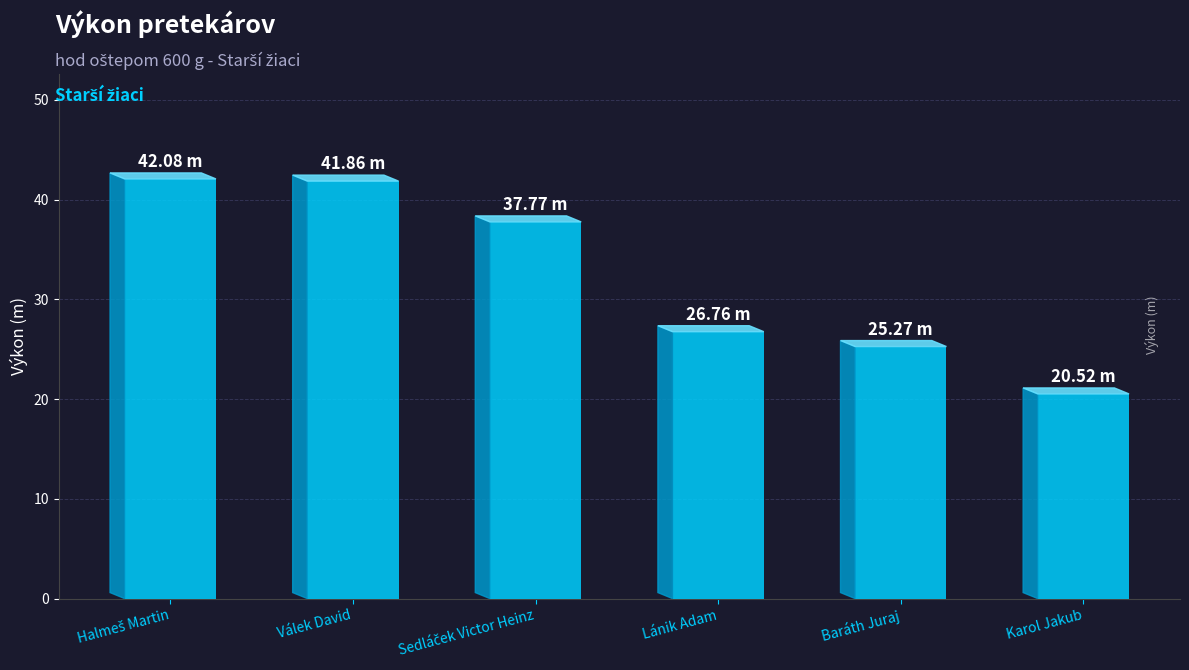

Count the number of data series in this chart.

1